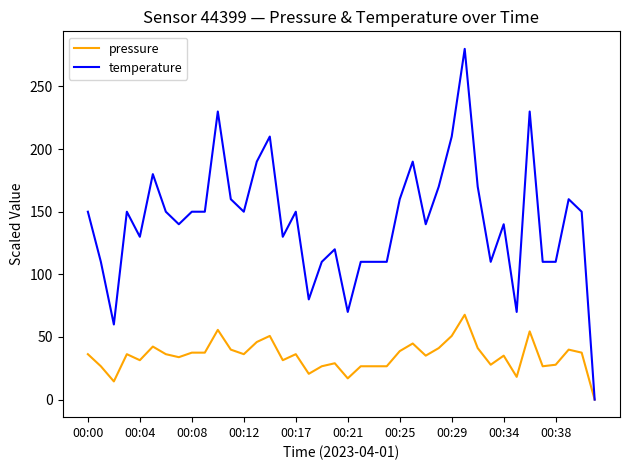

At how many categories does at least one series exceed 168?

10